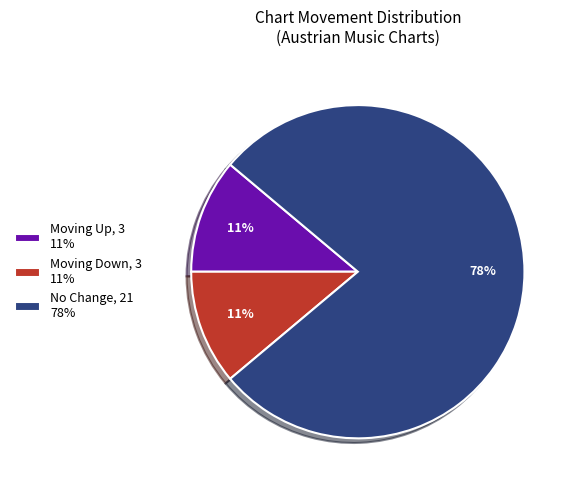

Count the number of slices in the pie.

3